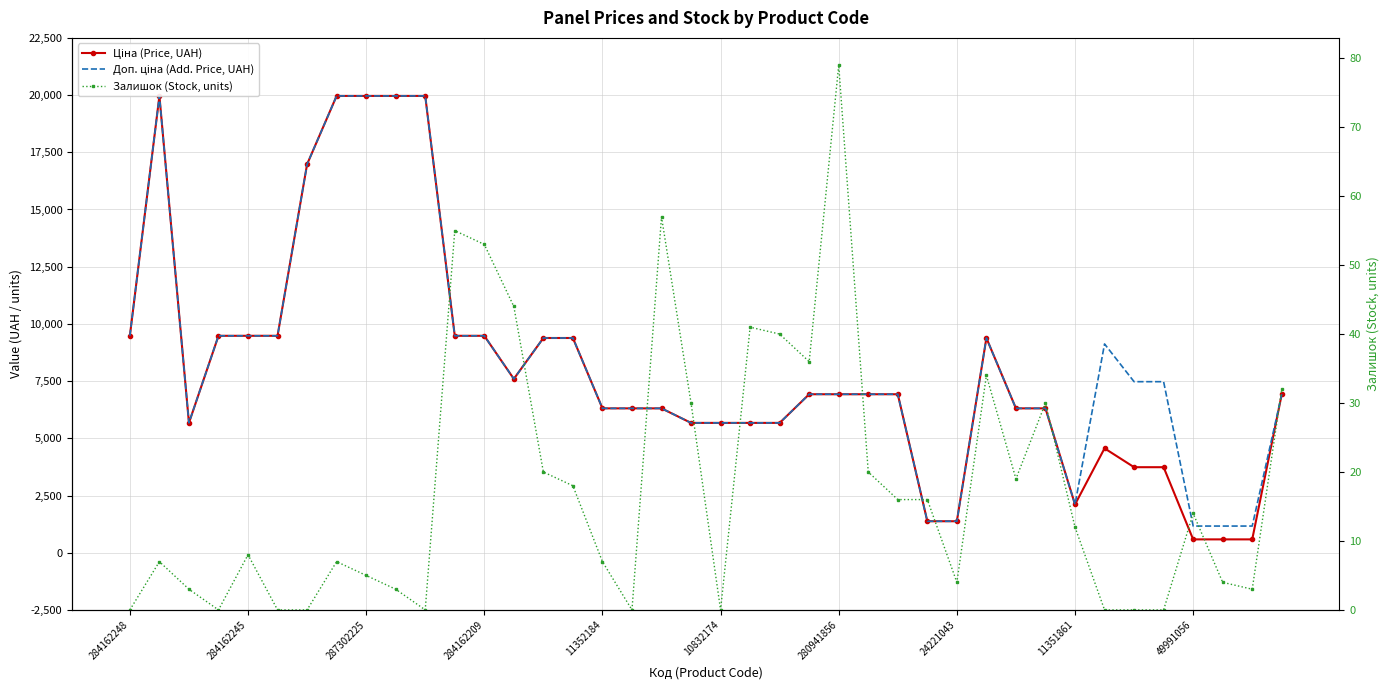

How many lines are shown in the chart?

3